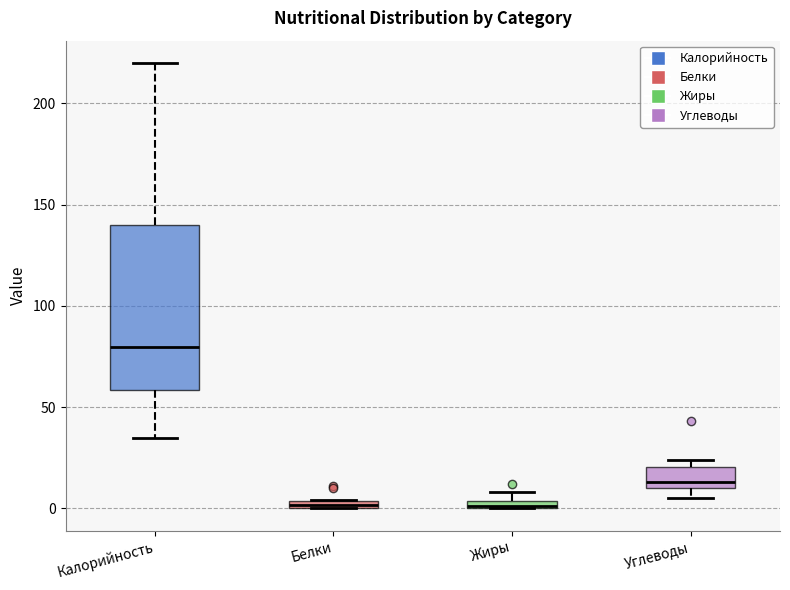

Comparing the boxes themselves (not the whiskers), which one is the tallest?

Калорийность